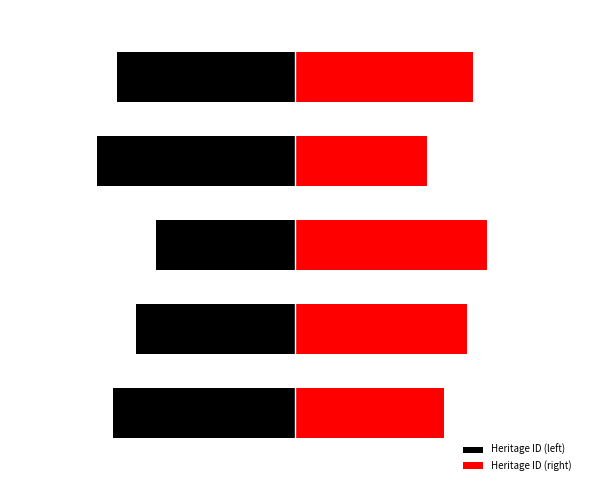

At which label does Heritage ID (right) first exceed 48?

1